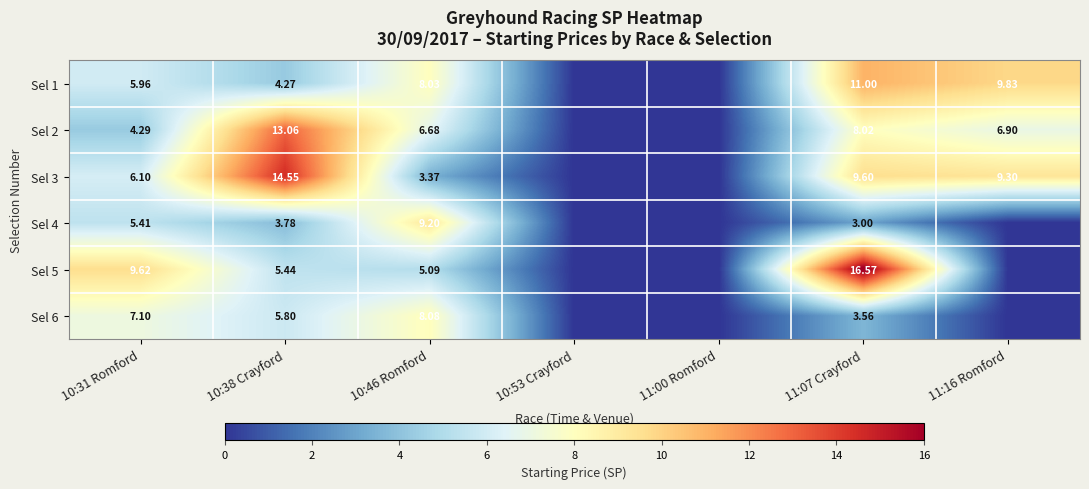

At which category is the sum across all series the highest?

11:07 Crayford